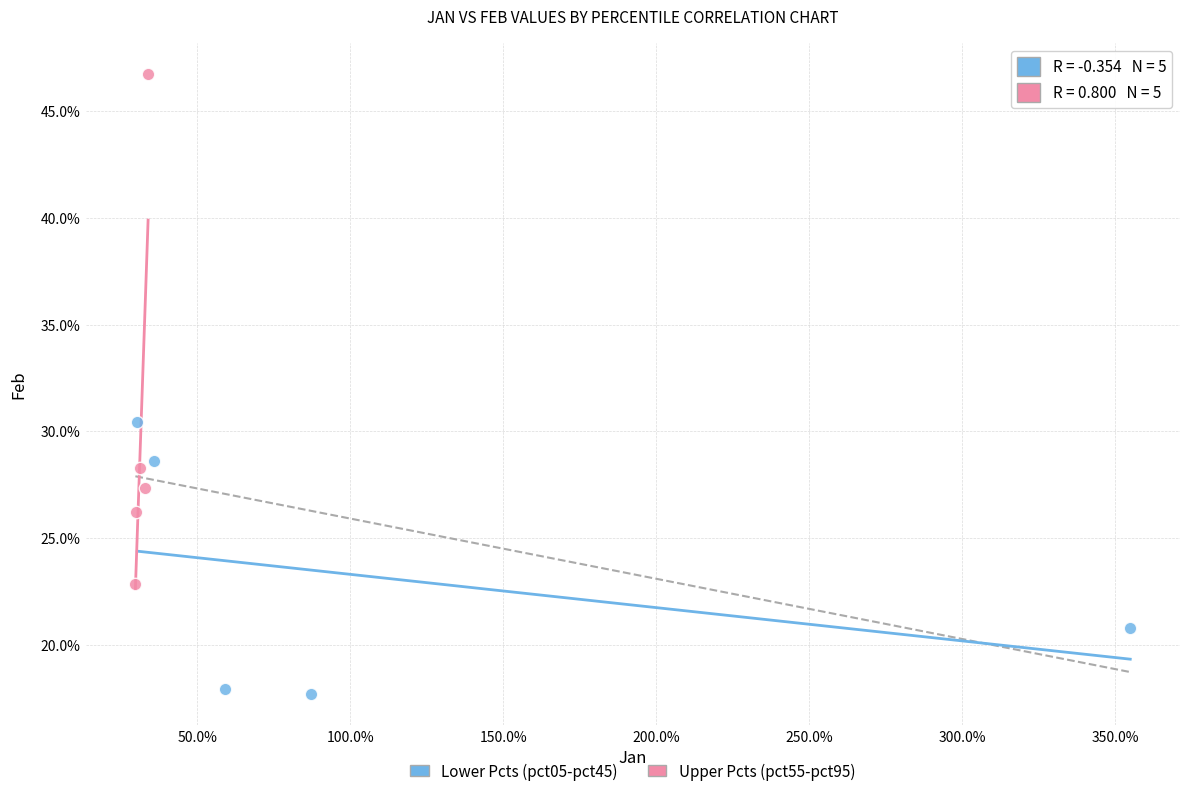

Which series contains the lowest Y value?

Lower Pcts (pct05-pct45)